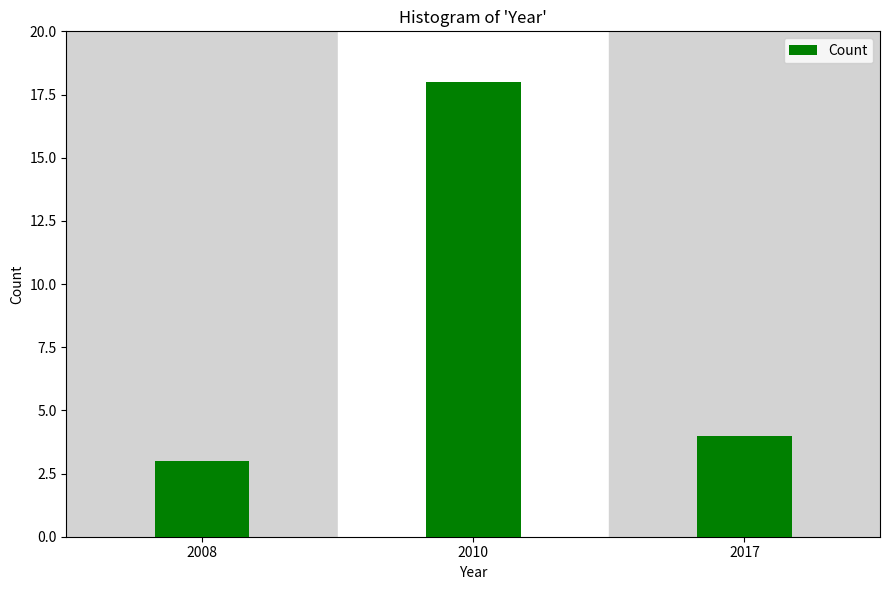

Reading left to right, transcribe all the data shown in this chart.

2008=3	2010=18	2017=4